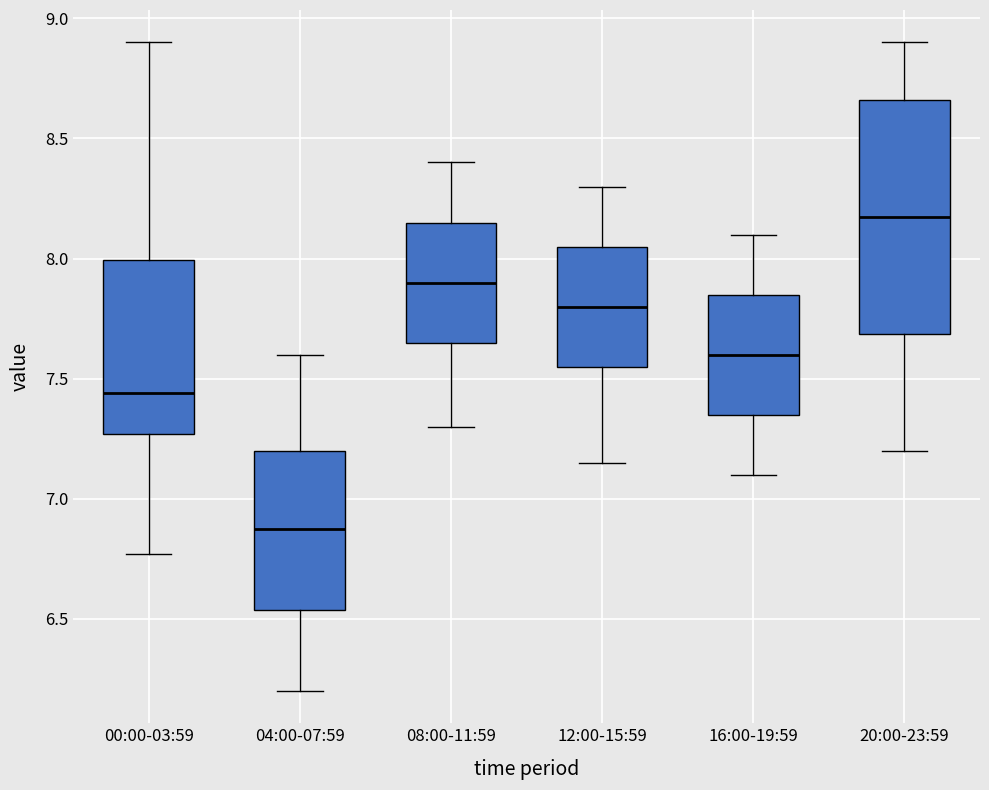

Which box's median line is the highest?

20:00-23:59